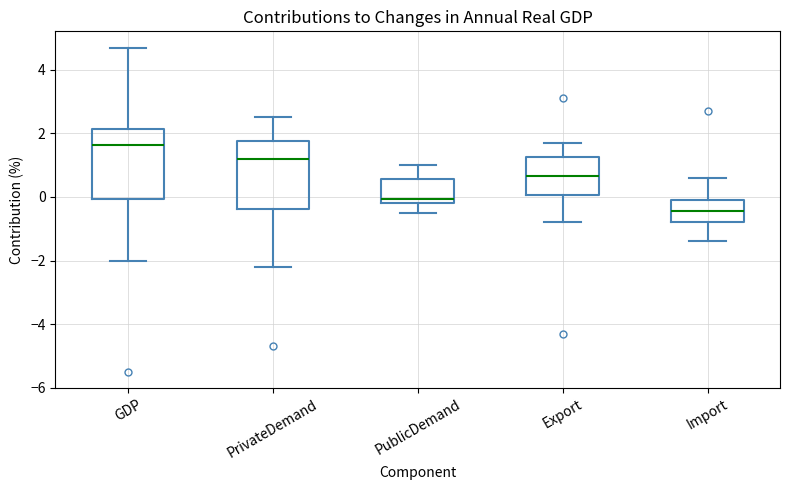

Where does the median line of the box for PrivateDemand sit on the y-axis? The values are not printed on the chart, so give them approximately, as read against the axis.

1.2